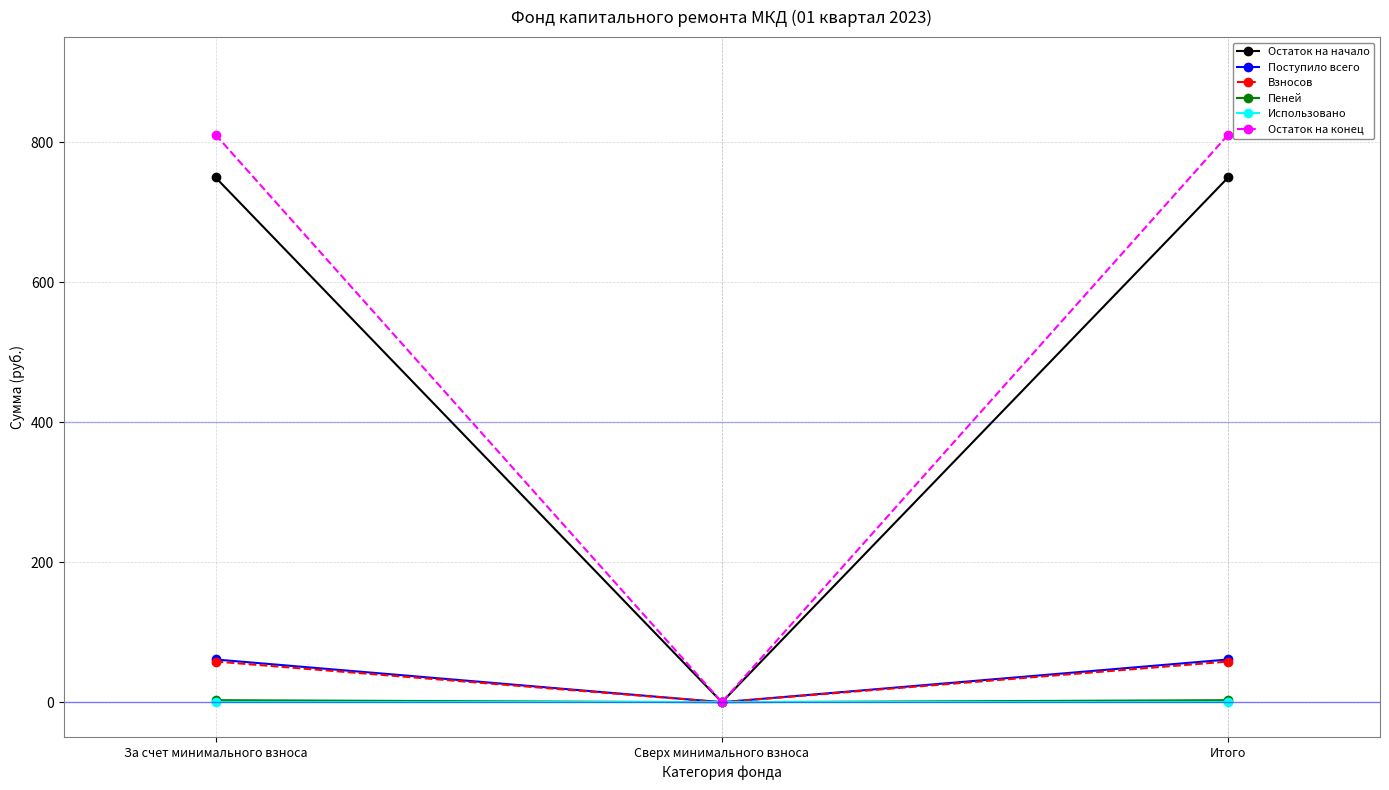

How many data points in Остаток на конец are less than 810?

1